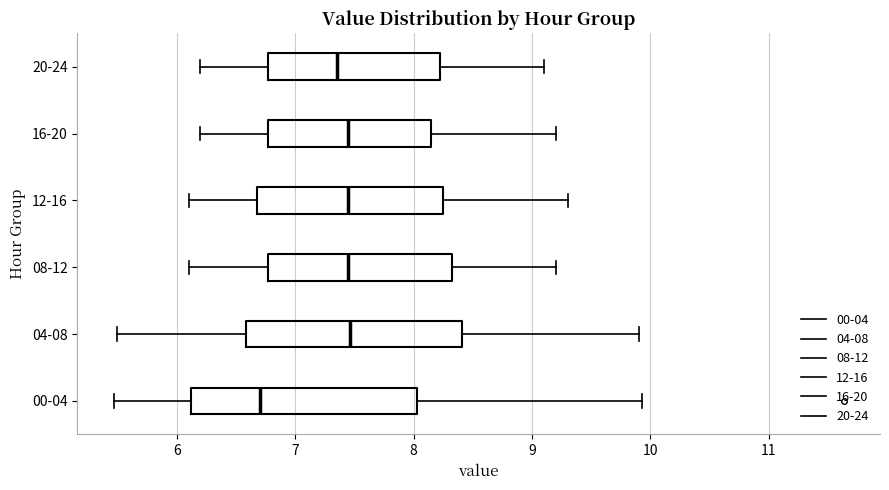

Reading bottom to top, read every box against the x-axis: the position of its median line, the range the box covers, and the ends of its whiskers. The values are not printed on the chart, so give them approximately, as read against the axis.

00-04: median 6.7, box 6.1 to 8.0, whiskers 5.5 to 9.9
04-08: median 7.5, box 6.6 to 8.4, whiskers 5.5 to 9.9
08-12: median 7.5, box 6.8 to 8.3, whiskers 6.1 to 9.2
12-16: median 7.5, box 6.7 to 8.3, whiskers 6.1 to 9.3
16-20: median 7.5, box 6.8 to 8.2, whiskers 6.2 to 9.2
20-24: median 7.4, box 6.8 to 8.2, whiskers 6.2 to 9.1